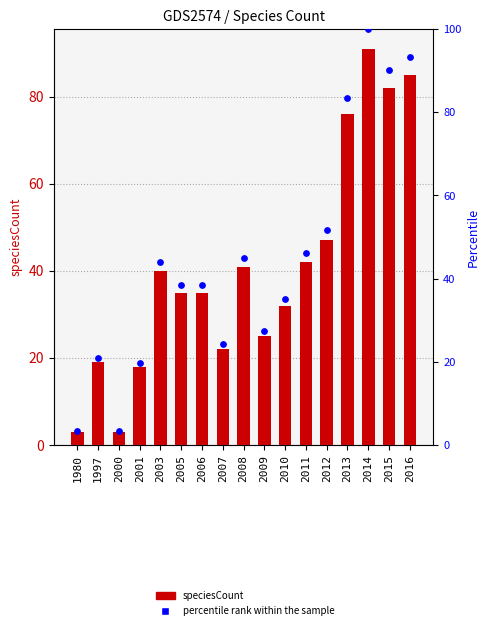

What is the total value across all series at 2012?

98.6